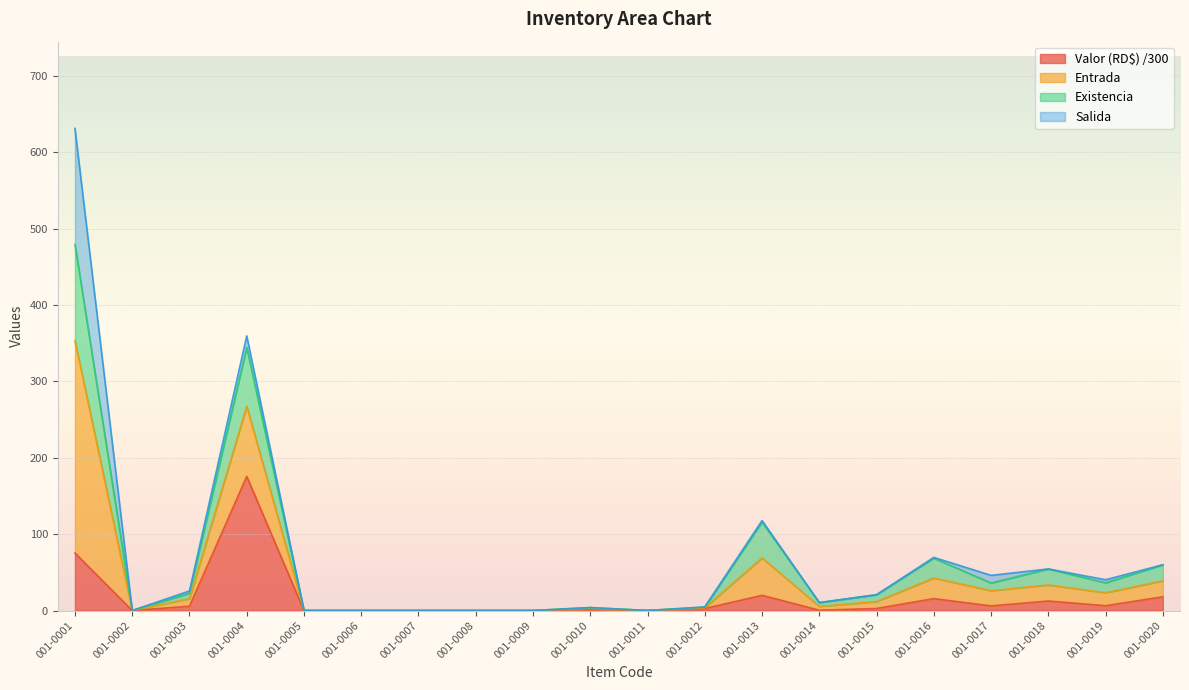

True or false: Valor (RD$) and Existencia intersect in this chart.

False